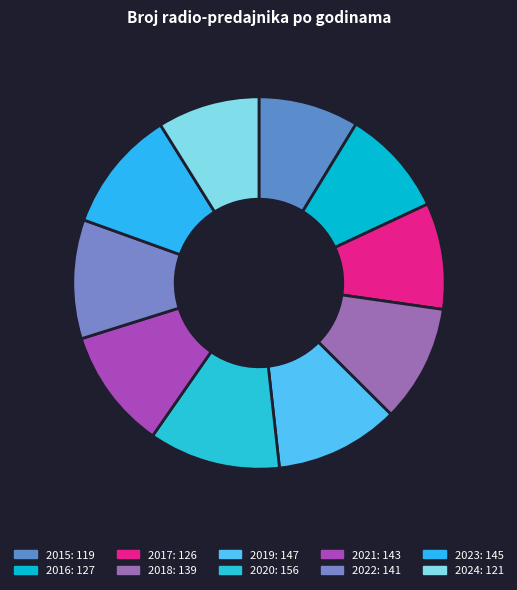

To the nearest percent, what portion does 2016 represent?

9%